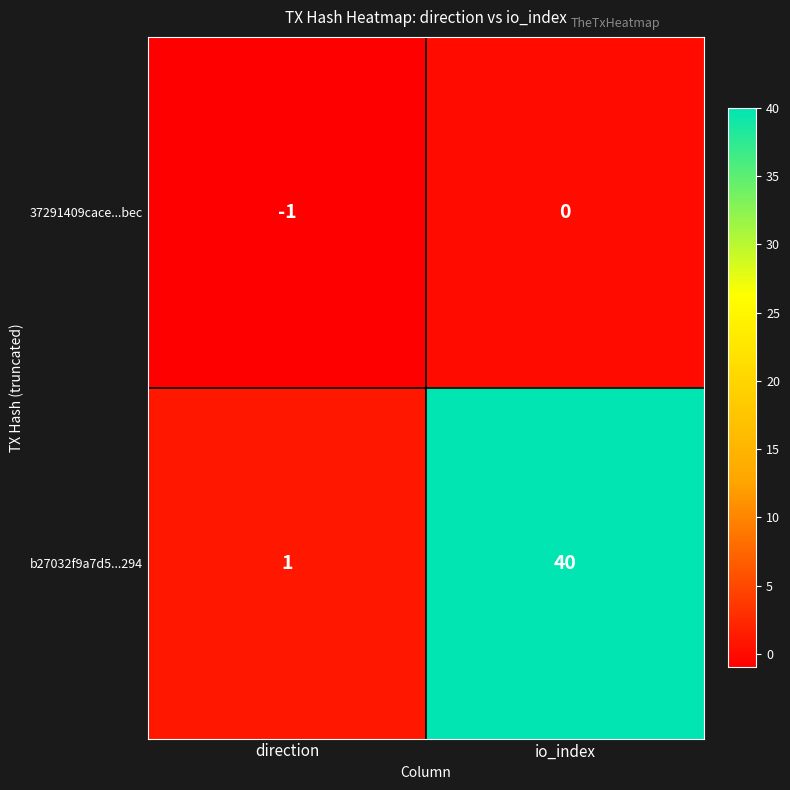

What is the total value across all series at io_index?

40